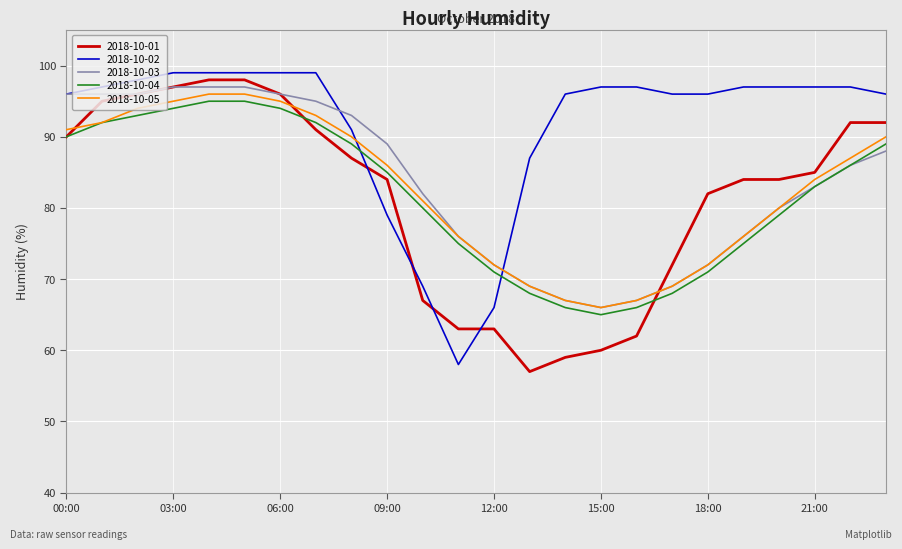

What is the minimum value shown in the chart?

57